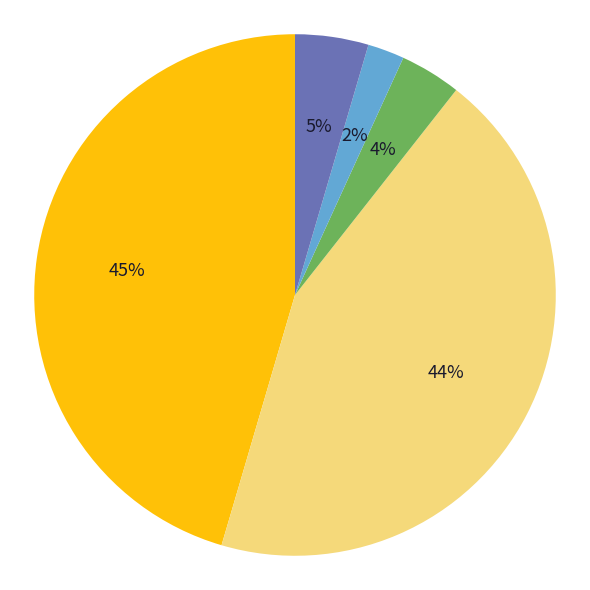

How many slices are in this pie chart?

5